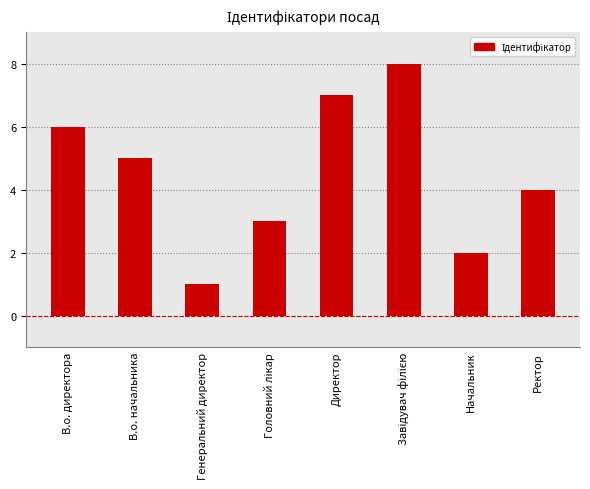

True or false: the data shows 5 at В.о. начальника.

True